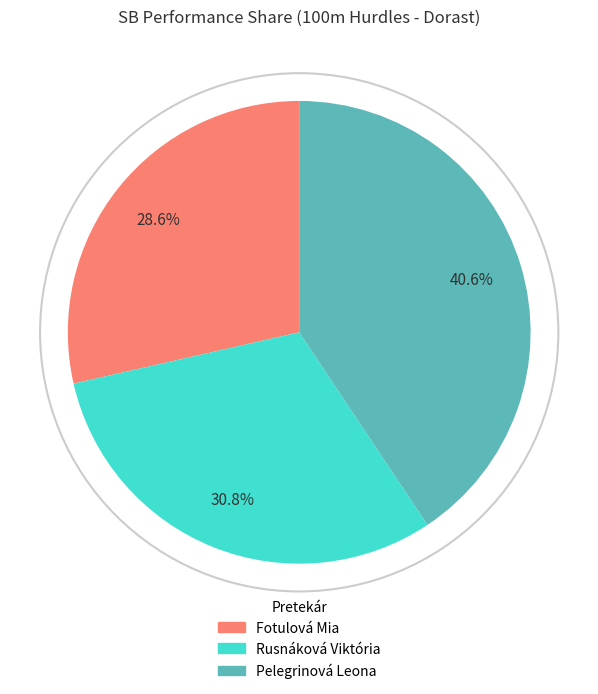

The Rusnáková Viktória slice represents 31% of the pie. True or false?

True